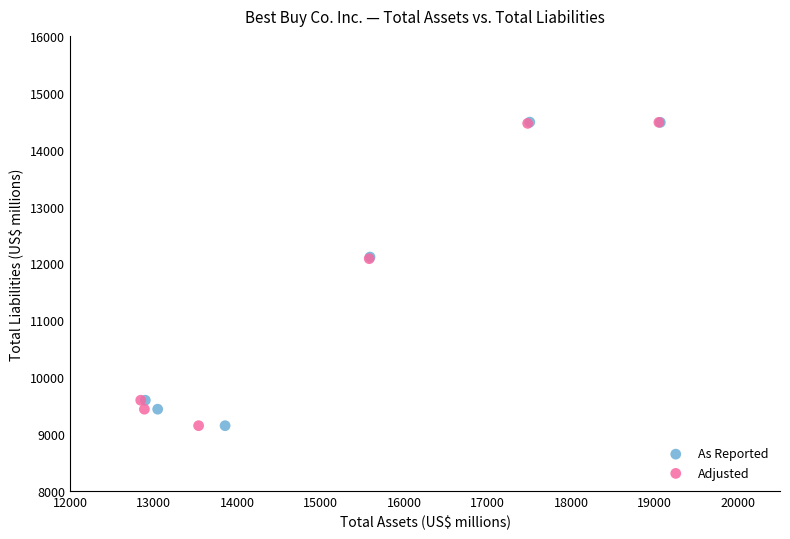

Which series has the largest Y range (max minus min)?

As Reported